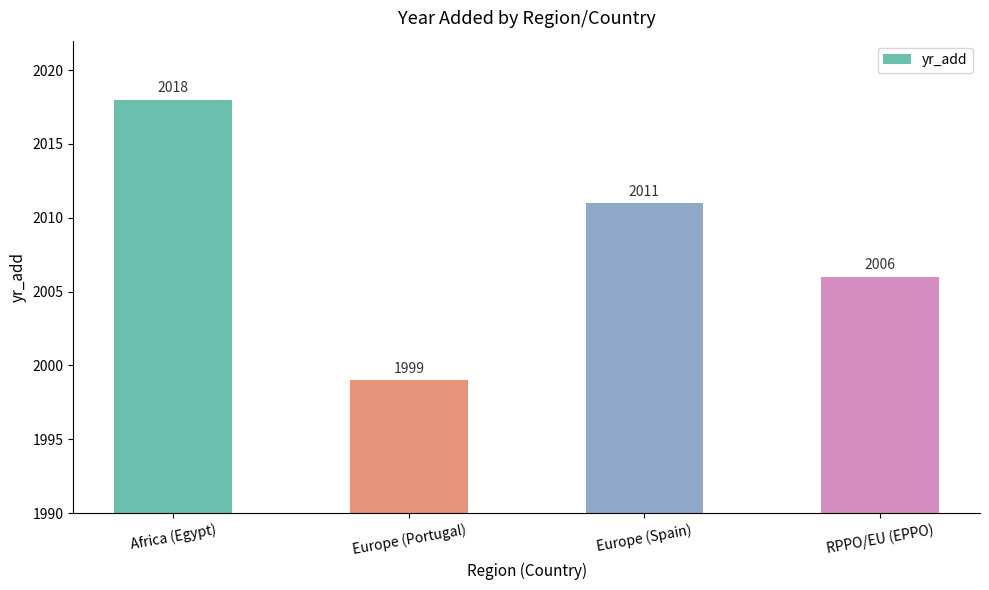

Reading left to right, what are all the values shown in this chart?

Africa (Egypt)=2018	Europe (Portugal)=1999	Europe (Spain)=2011	RPPO/EU (EPPO)=2006